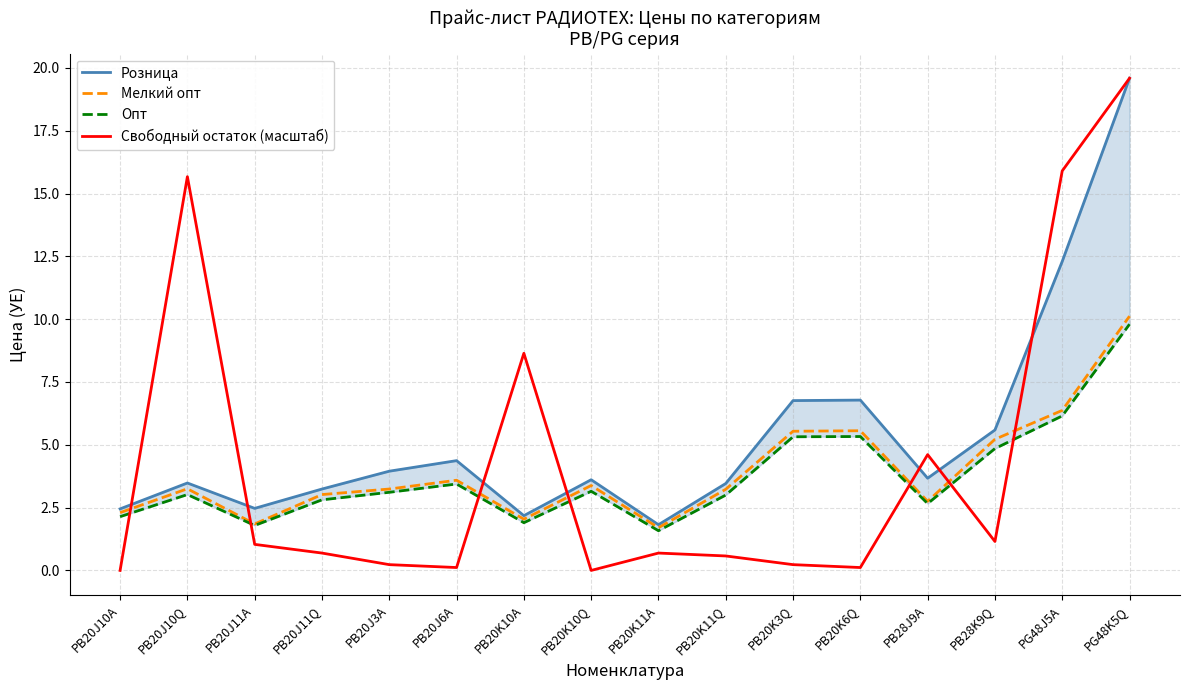

The Мелкий опт series shows 3.0 at PB20J11Q. True or false?

True